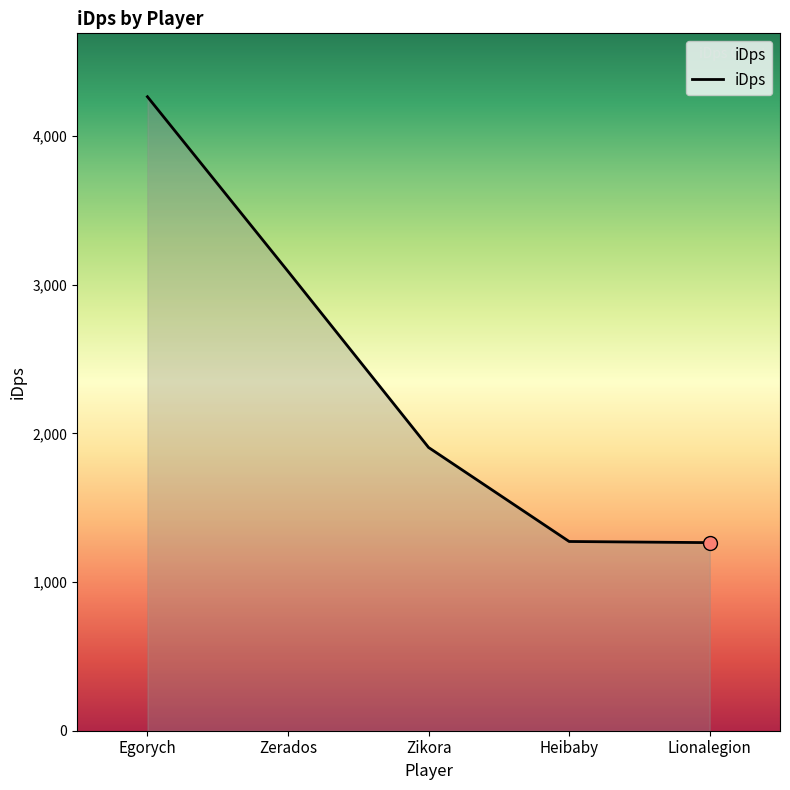

Between Zikora and Zerados, which is larger?

Zerados